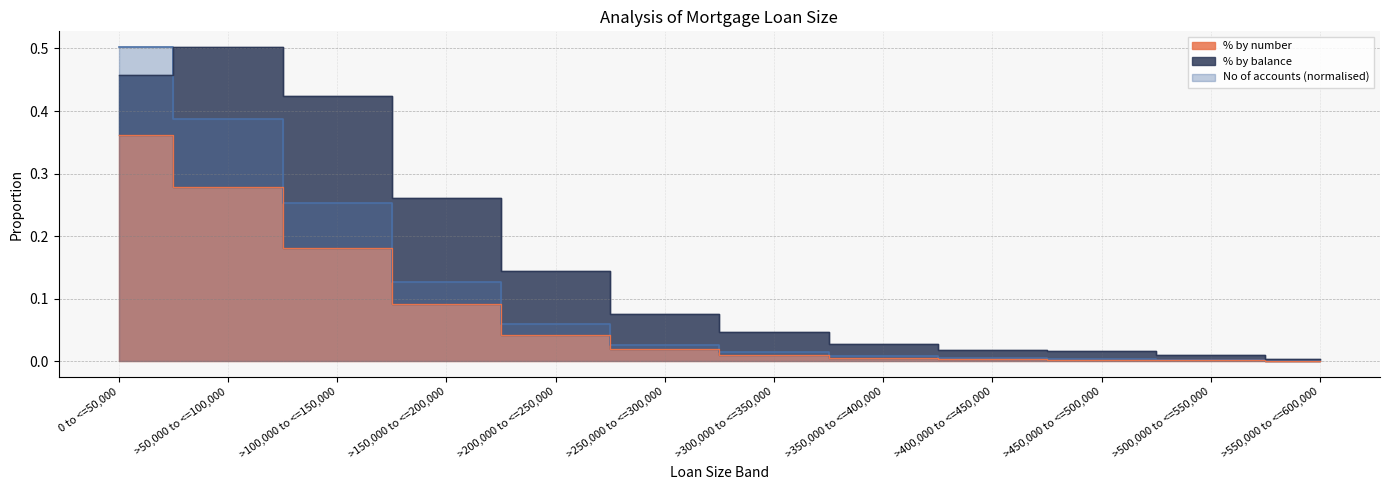

True or false: % by number and No of accounts intersect in this chart.

False